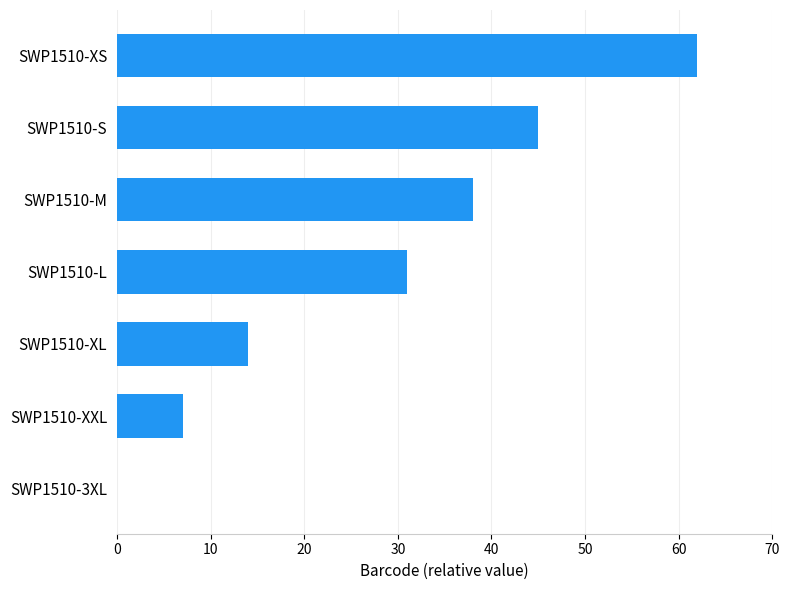

What value does the data have at SWP1510-XS, to the nearest 5?

60